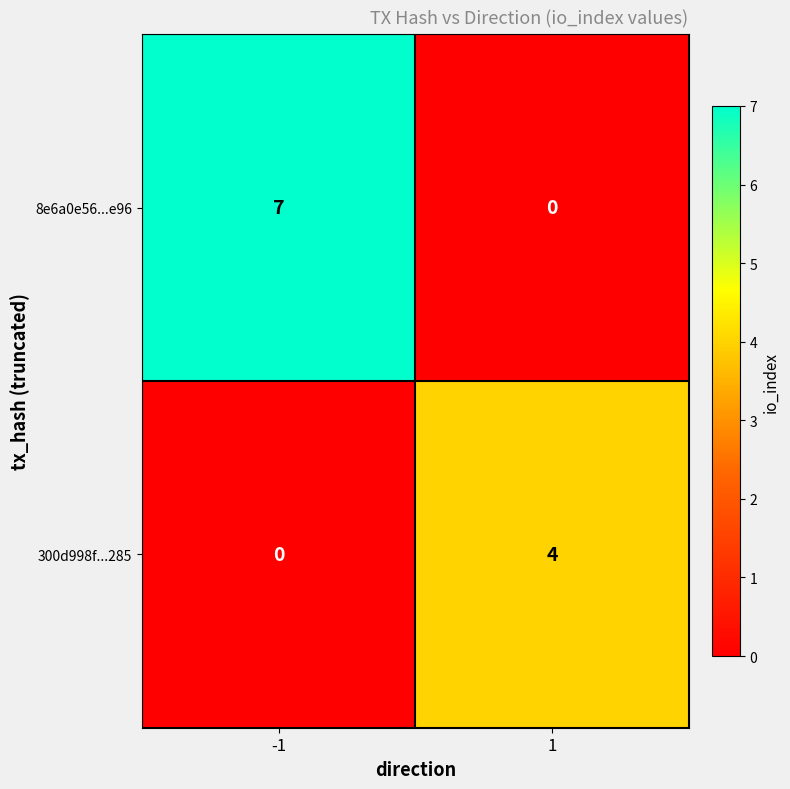

List the series in order of their peak value, highest first.

8e6a0e56...e96, 300d998f...285